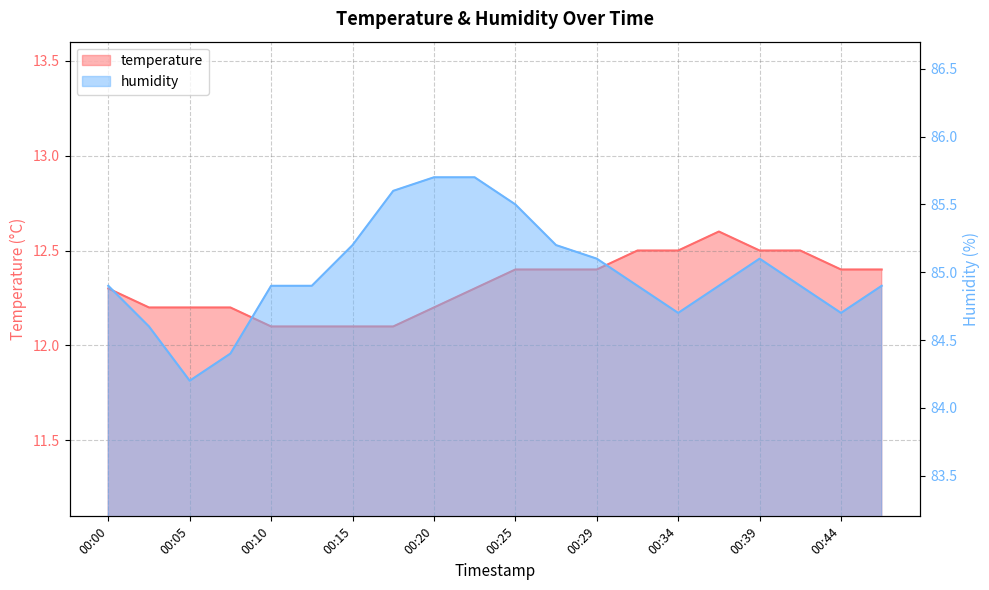

At which category does temperature reach its first local peak?

00:37